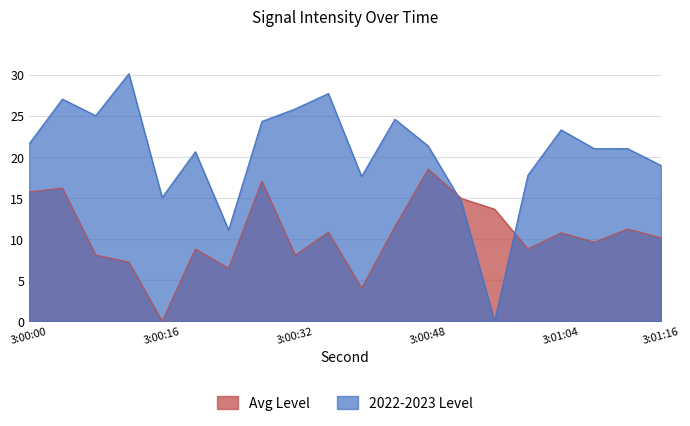

True or false: 2022-2023 Level and Avg Level cross at least once.

True